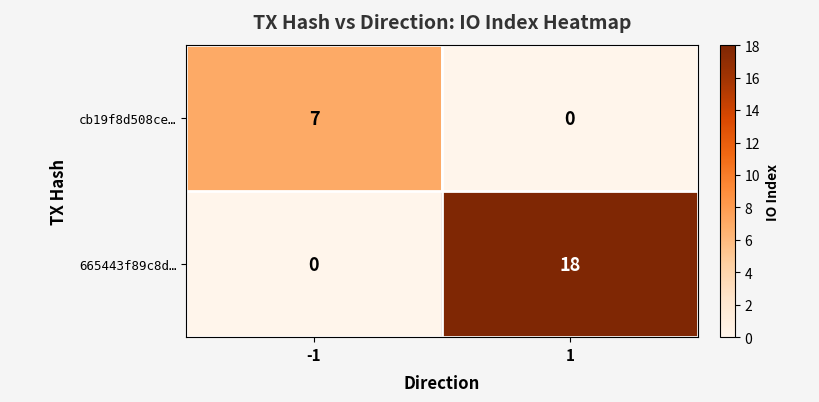

Which series has the largest range (max minus min)?

665443f89c8d…